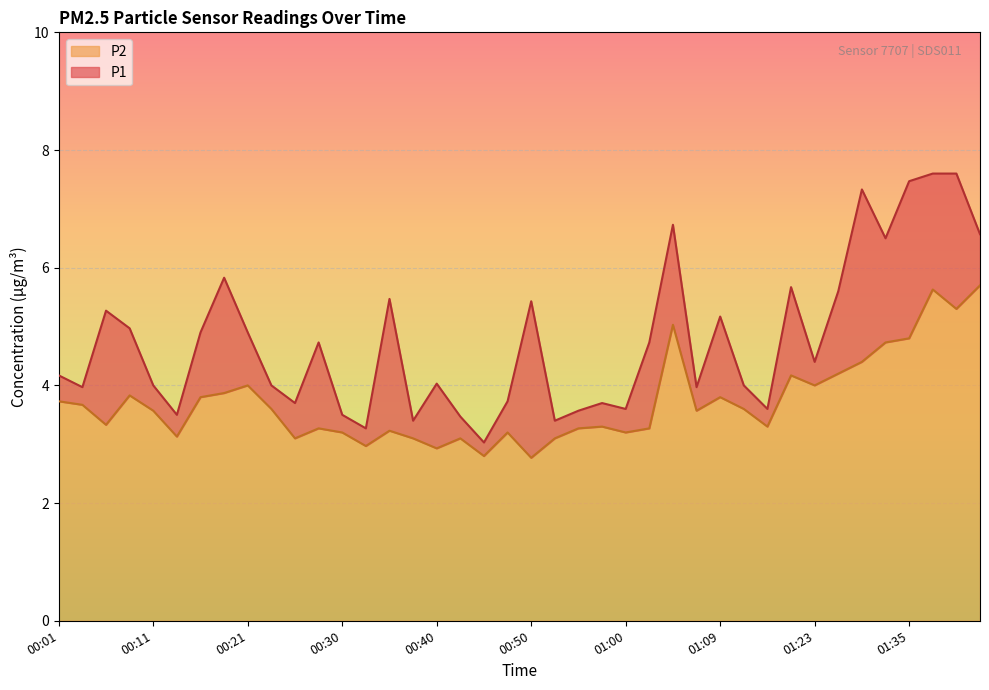

At which category does the chart reach its peak across all series?

01:44